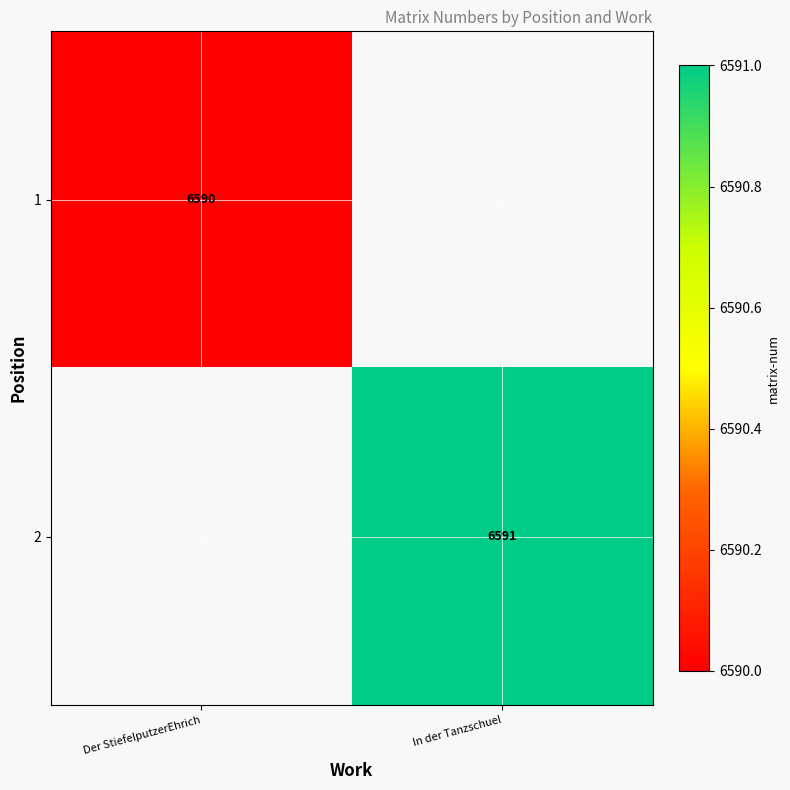

Is the value of 2 at In der Tanzschuel greater than the value of 1 at Der StiefelputzerEhrich?

Yes